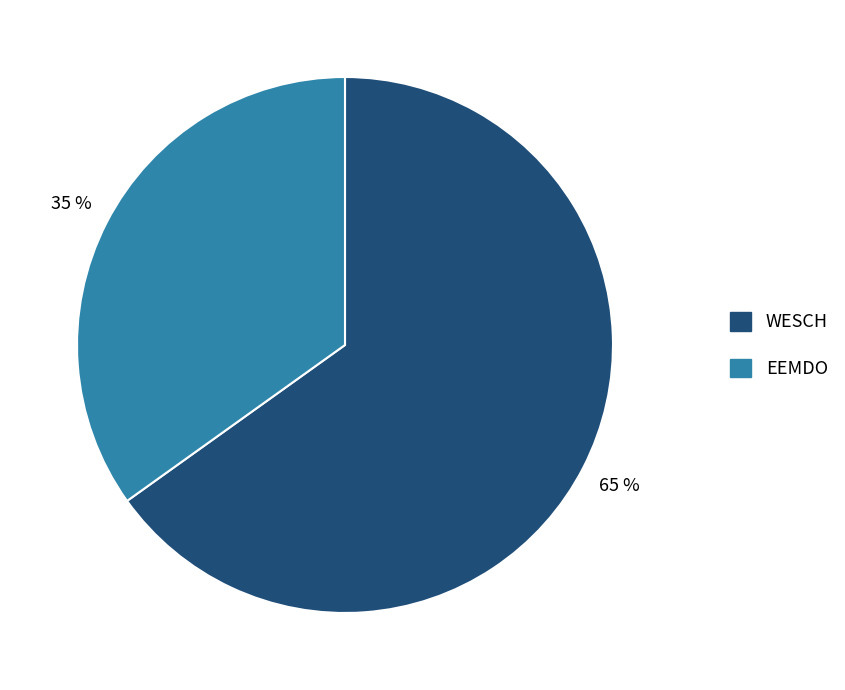

Count the number of slices in the pie.

2